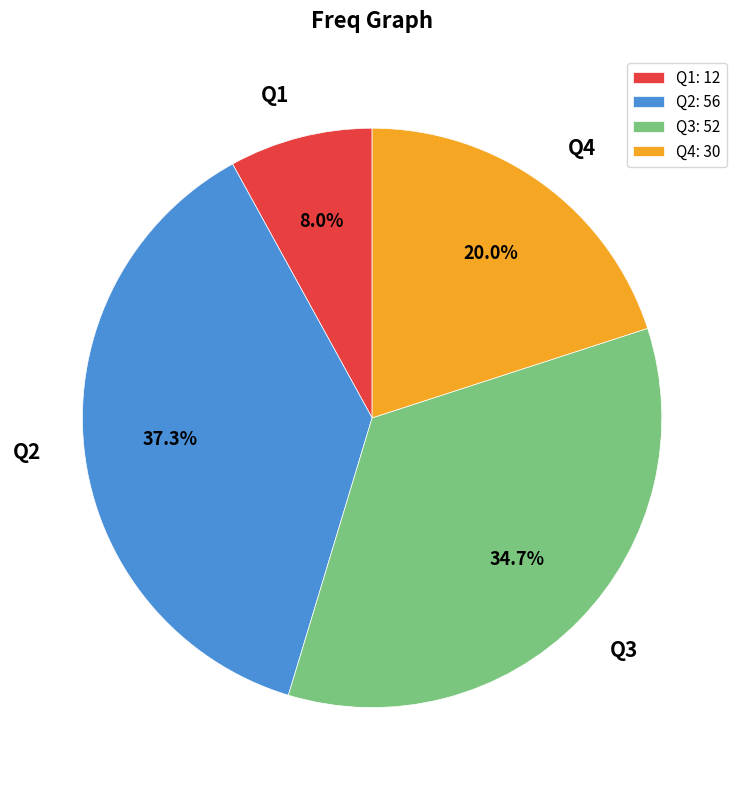

Is it true that Q4 is 20% of the pie?

True